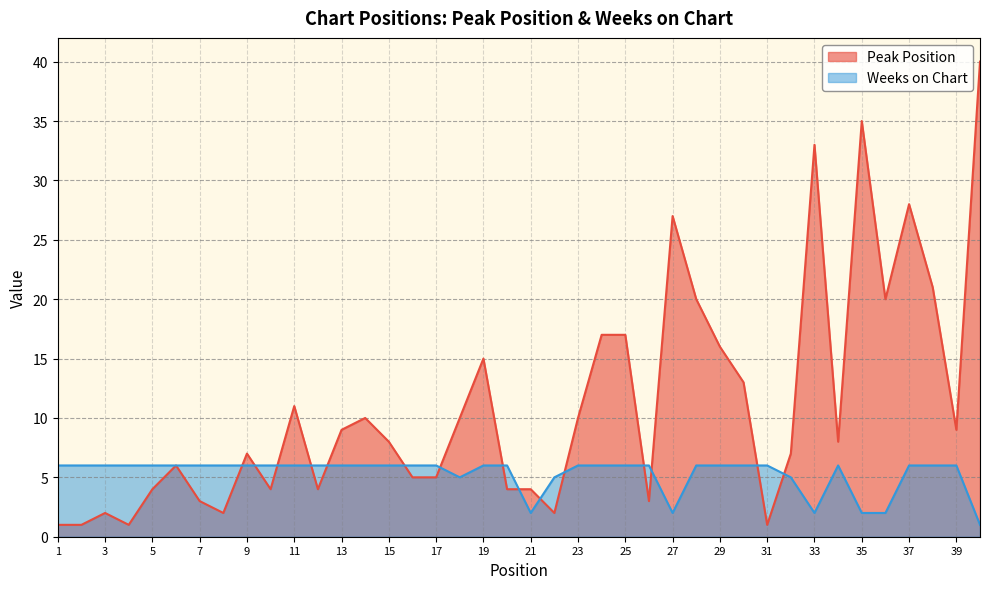

True or false: Weeks on Chart has a value of 8 at 12.

False